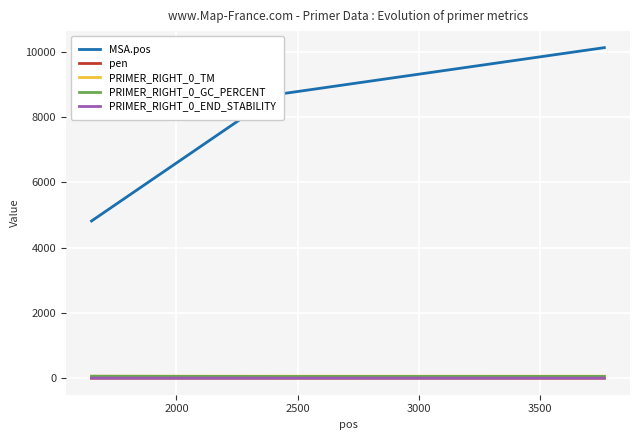

What is the maximum value shown in the chart?

10120.0